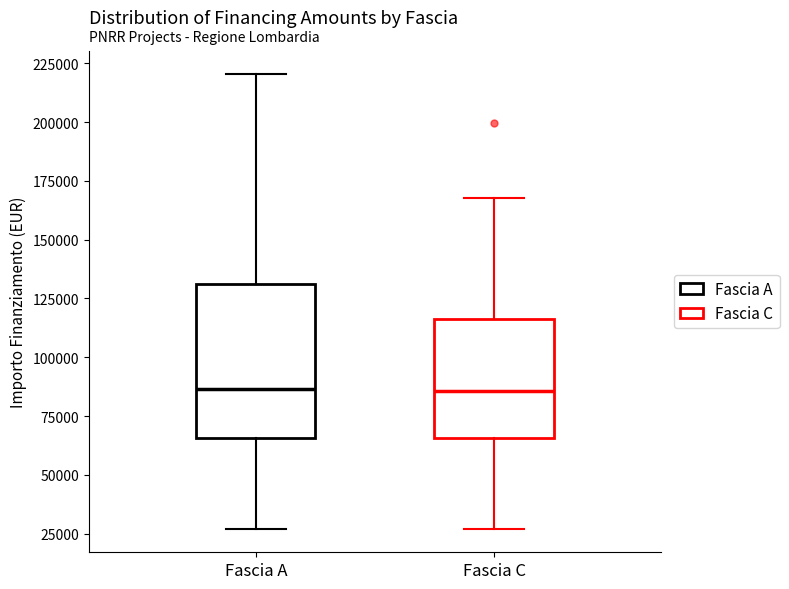

Where is the lower edge of the box for Fascia A on the y-axis? The values are not printed on the chart, so give them approximately, as read against the axis.

65000